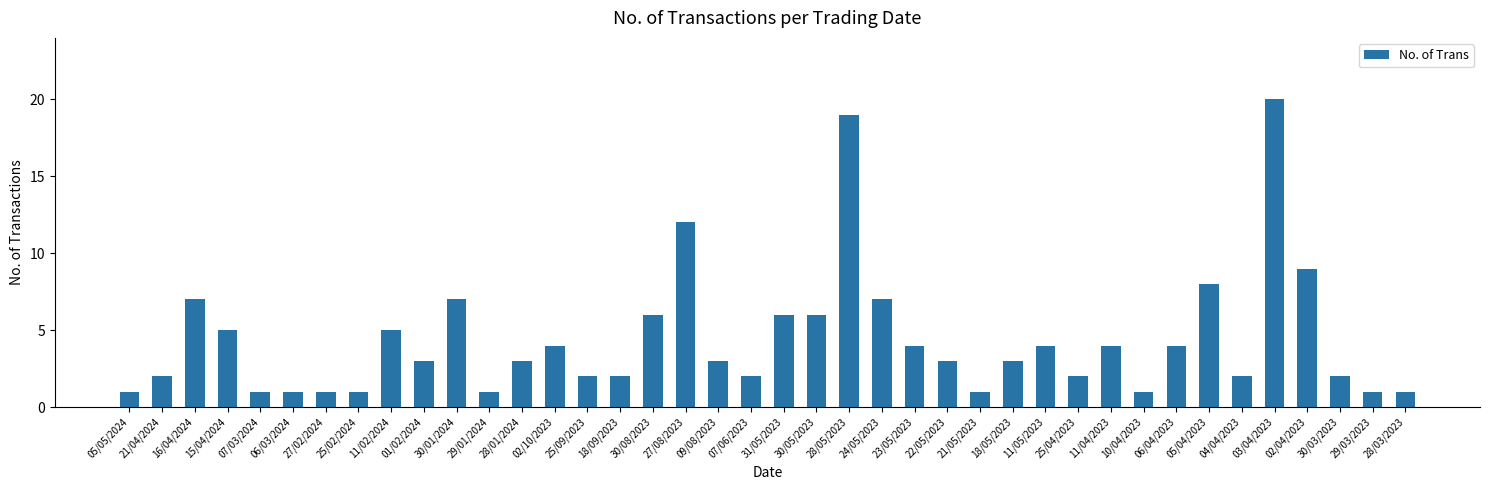

What is the label of the 2nd bar from the left?

21/04/2024